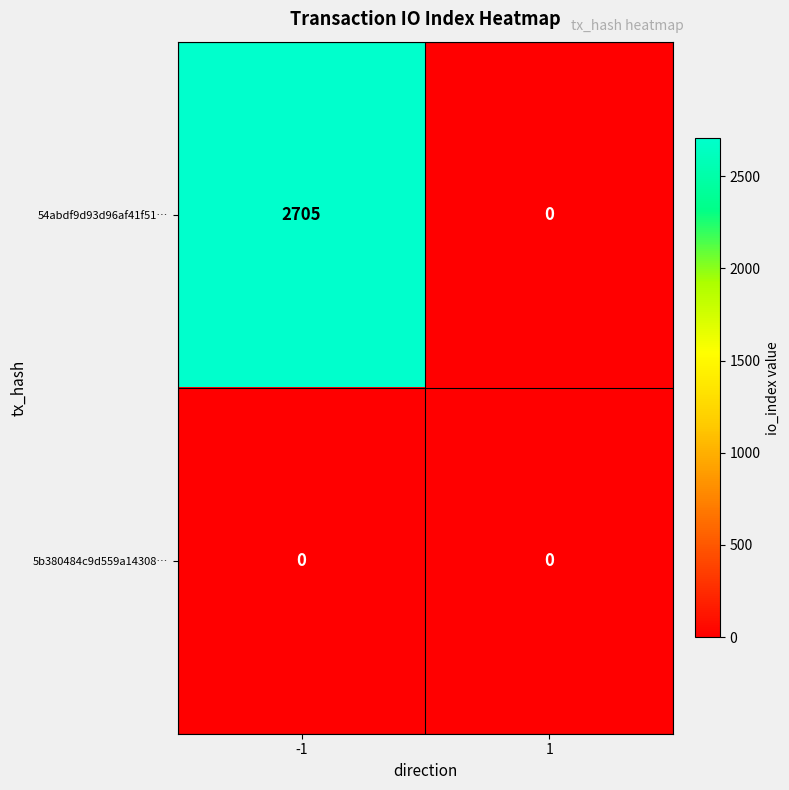

The 54abdf9d93d96af41f51… series shows 2705 at -1. True or false?

True